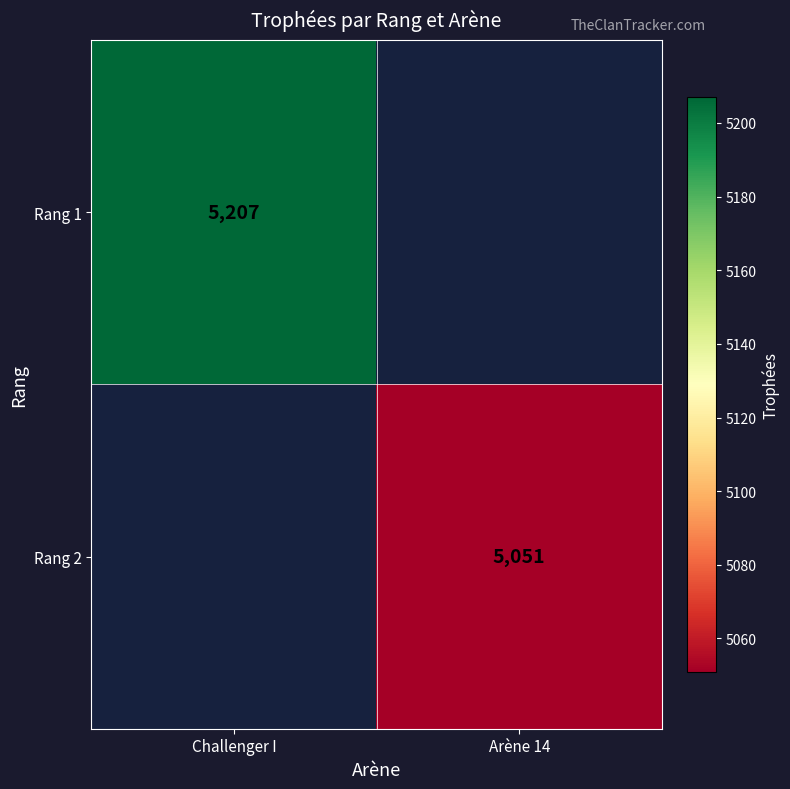

True or false: Rang 2 has a value of 2120 at Arène 14.

False